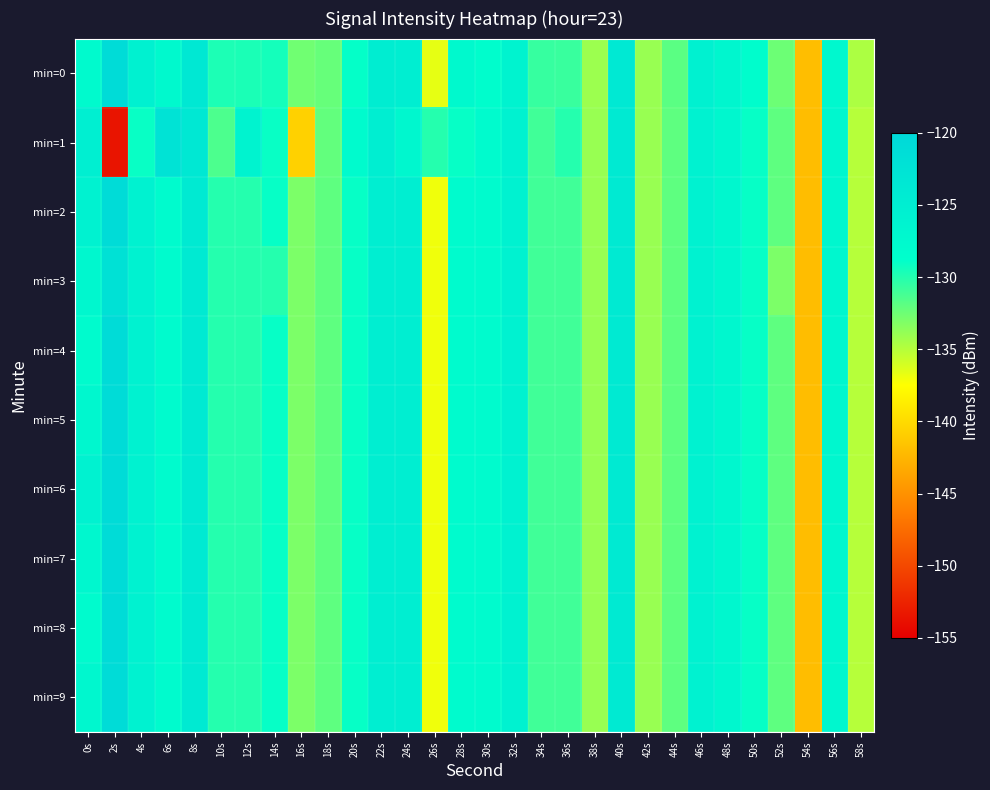

Reading left to right, transcribe all the data shown in this chart.

min=0: 0s=-127.7	2s=-121.0	4s=-125.7	6s=-127.6	8s=-123.7	10s=-129.7	12s=-129.7	14s=-129.4	16s=-132.6	18s=-132.3	20s=-128.9	22s=-124.8	24s=-125.1	26s=-136.6	28s=-127.6	30s=-128.4	32s=-126.1	34s=-130.6	36s=-130.7	38s=-134.1	40s=-123.9	42s=-134.0	44s=-131.9	46s=-125.6	48s=-126.8	50s=-128.5	52s=-132.5	54s=-141.9	56s=-127.2	58s=-134.6
min=1: 0s=-125.1	2s=-153.5	4s=-129.1	6s=-122.5	8s=-123.5	10s=-131.4	12s=-126.0	14s=-129.1	16s=-140.6	18s=-132.1	20s=-128.0	22s=-125.0	24s=-127.0	26s=-130.0	28s=-129.0	30s=-128.0	32s=-126.0	34s=-131.0	36s=-130.0	38s=-134.0	40s=-124.0	42s=-134.0	44s=-132.0	46s=-126.0	48s=-127.0	50s=-129.0	52s=-132.0	54s=-142.0	56s=-127.0	58s=-135.0
min=2: 0s=-126.0	2s=-121.0	4s=-126.0	6s=-128.0	8s=-124.0	10s=-130.0	12s=-130.0	14s=-129.0	16s=-133.0	18s=-132.0	20s=-129.0	22s=-125.0	24s=-125.0	26s=-137.0	28s=-128.0	30s=-128.0	32s=-126.0	34s=-131.0	36s=-131.0	38s=-134.0	40s=-124.0	42s=-134.0	44s=-132.0	46s=-126.0	48s=-127.0	50s=-129.0	52s=-132.0	54s=-142.0	56s=-127.0	58s=-135.0
min=3: 0s=-127.0	2s=-122.0	4s=-126.0	6s=-128.0	8s=-124.0	10s=-130.0	12s=-130.0	14s=-130.0	16s=-133.0	18s=-132.0	20s=-129.0	22s=-125.0	24s=-125.0	26s=-137.0	28s=-128.0	30s=-128.0	32s=-126.0	34s=-131.0	36s=-131.0	38s=-134.0	40s=-124.0	42s=-134.0	44s=-132.0	46s=-126.0	48s=-127.0	50s=-129.0	52s=-133.0	54s=-142.0	56s=-127.0	58s=-135.0
min=4: 0s=-128.0	2s=-121.0	4s=-126.0	6s=-128.0	8s=-124.0	10s=-130.0	12s=-130.0	14s=-129.0	16s=-133.0	18s=-132.0	20s=-129.0	22s=-125.0	24s=-125.0	26s=-137.0	28s=-128.0	30s=-128.0	32s=-126.0	34s=-131.0	36s=-131.0	38s=-134.0	40s=-124.0	42s=-134.0	44s=-132.0	46s=-126.0	48s=-127.0	50s=-129.0	52s=-132.0	54s=-142.0	56s=-127.0	58s=-135.0
min=5: 0s=-127.0	2s=-121.0	4s=-126.0	6s=-128.0	8s=-124.0	10s=-130.0	12s=-130.0	14s=-129.0	16s=-133.0	18s=-132.0	20s=-129.0	22s=-125.0	24s=-125.0	26s=-137.0	28s=-128.0	30s=-128.0	32s=-126.0	34s=-131.0	36s=-131.0	38s=-134.0	40s=-124.0	42s=-134.0	44s=-132.0	46s=-126.0	48s=-127.0	50s=-129.0	52s=-132.0	54s=-142.0	56s=-127.0	58s=-135.0
min=6: 0s=-126.0	2s=-121.0	4s=-126.0	6s=-128.0	8s=-124.0	10s=-130.0	12s=-130.0	14s=-129.0	16s=-133.0	18s=-132.0	20s=-129.0	22s=-125.0	24s=-125.0	26s=-137.0	28s=-128.0	30s=-128.0	32s=-126.0	34s=-131.0	36s=-131.0	38s=-134.0	40s=-124.0	42s=-134.0	44s=-132.0	46s=-126.0	48s=-127.0	50s=-129.0	52s=-132.0	54s=-142.0	56s=-127.0	58s=-135.0
min=7: 0s=-127.0	2s=-121.0	4s=-126.0	6s=-128.0	8s=-124.0	10s=-130.0	12s=-130.0	14s=-129.0	16s=-133.0	18s=-132.0	20s=-129.0	22s=-125.0	24s=-125.0	26s=-137.0	28s=-128.0	30s=-128.0	32s=-126.0	34s=-131.0	36s=-131.0	38s=-134.0	40s=-124.0	42s=-134.0	44s=-132.0	46s=-126.0	48s=-127.0	50s=-129.0	52s=-132.0	54s=-142.0	56s=-127.0	58s=-135.0
min=8: 0s=-128.0	2s=-121.0	4s=-126.0	6s=-128.0	8s=-124.0	10s=-130.0	12s=-130.0	14s=-129.0	16s=-133.0	18s=-132.0	20s=-129.0	22s=-125.0	24s=-125.0	26s=-137.0	28s=-128.0	30s=-128.0	32s=-126.0	34s=-131.0	36s=-131.0	38s=-134.0	40s=-124.0	42s=-134.0	44s=-132.0	46s=-126.0	48s=-127.0	50s=-129.0	52s=-132.0	54s=-142.0	56s=-127.0	58s=-135.0
min=9: 0s=-127.0	2s=-121.0	4s=-126.0	6s=-128.0	8s=-124.0	10s=-130.0	12s=-130.0	14s=-129.0	16s=-133.0	18s=-132.0	20s=-129.0	22s=-125.0	24s=-125.0	26s=-137.0	28s=-128.0	30s=-128.0	32s=-126.0	34s=-131.0	36s=-131.0	38s=-134.0	40s=-124.0	42s=-134.0	44s=-132.0	46s=-126.0	48s=-127.0	50s=-129.0	52s=-132.0	54s=-142.0	56s=-127.0	58s=-135.0